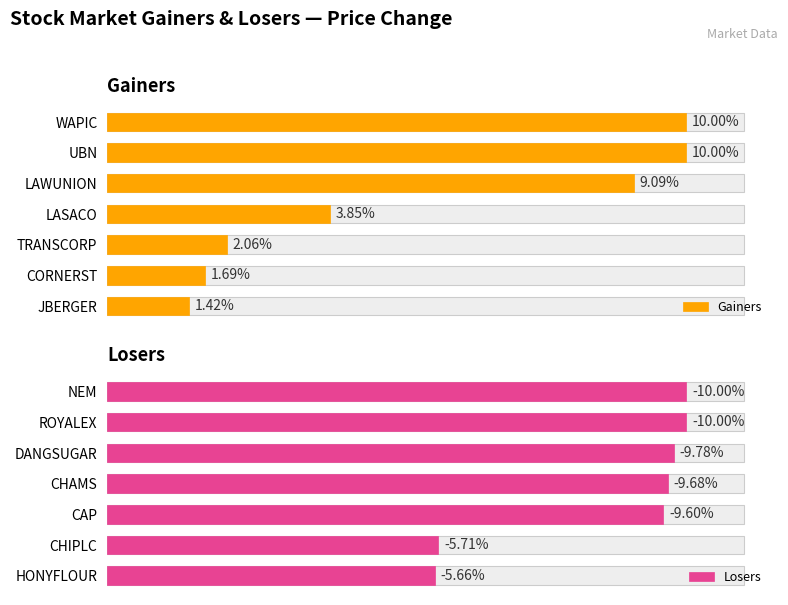

The value of Gainers at WAPIC is 0.1. True or false?

True